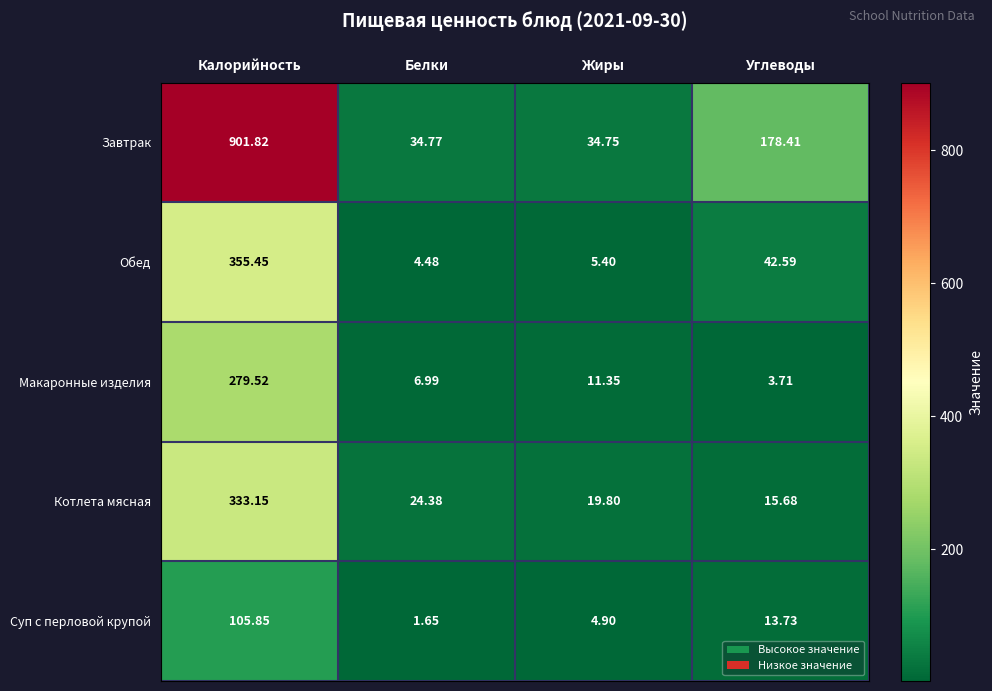

Rank the categories by Суп с перловой крупой value from highest to lowest.

Калорийность, Углеводы, Жиры, Белки